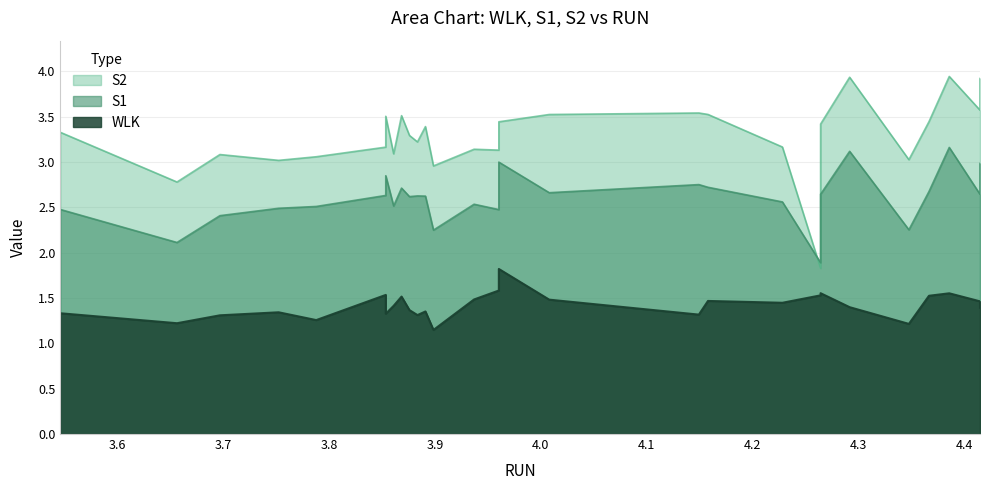

What are all the series names shown in the legend?

WLK, S1, S2